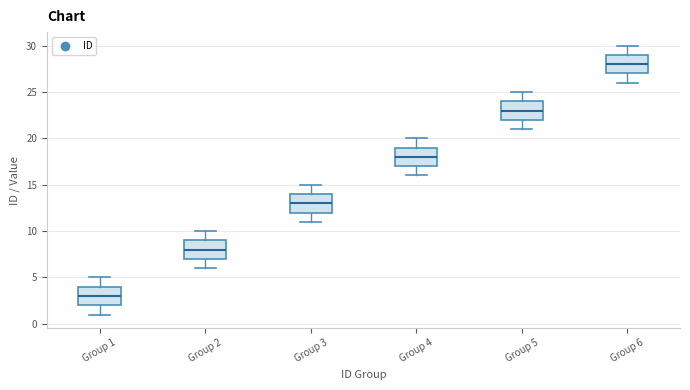

Reading left to right, transcribe this box plot: for each box, give where its median line is, the range the box spans, and where its two whiskers end, as read against the y-axis. The values are not printed on the chart, so give them approximately, as read against the axis.

Group 1: median 3, box 2 to 4, whiskers 1 to 5
Group 2: median 8, box 7 to 9, whiskers 6 to 10
Group 3: median 13, box 12 to 14, whiskers 11 to 15
Group 4: median 18, box 17 to 19, whiskers 16 to 20
Group 5: median 23, box 22 to 24, whiskers 21 to 25
Group 6: median 28, box 27 to 29, whiskers 26 to 30